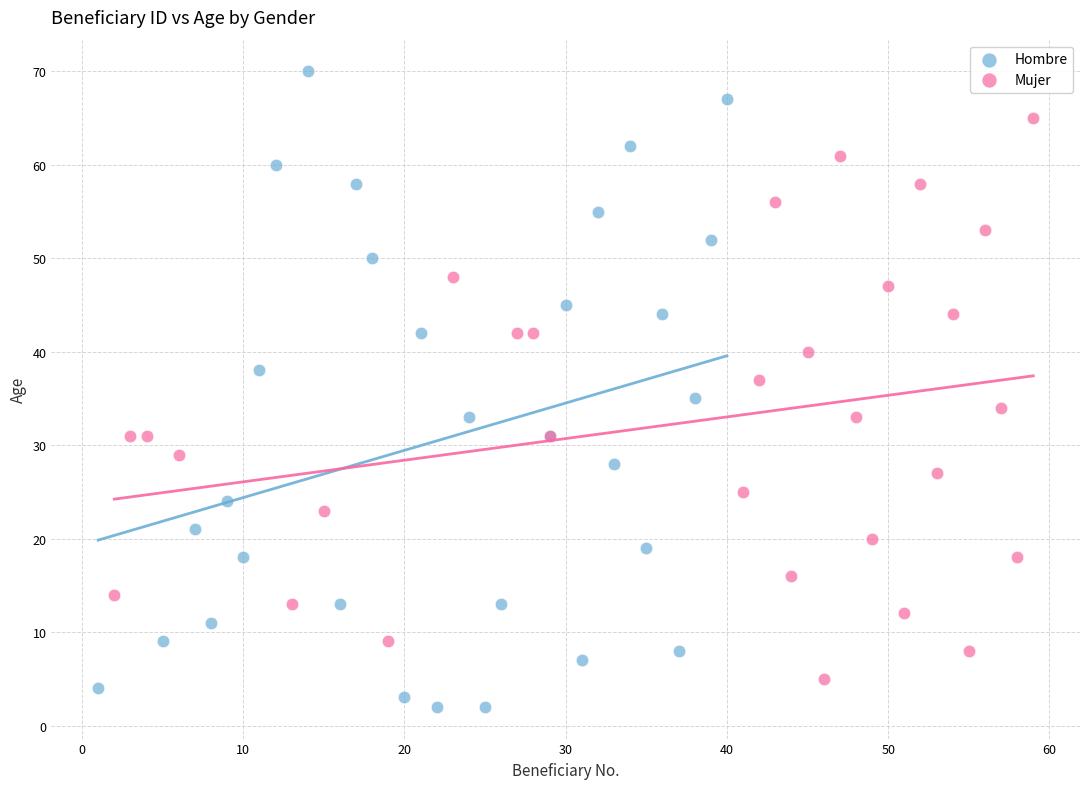

Which series reaches the minimum Y coordinate?

Hombre